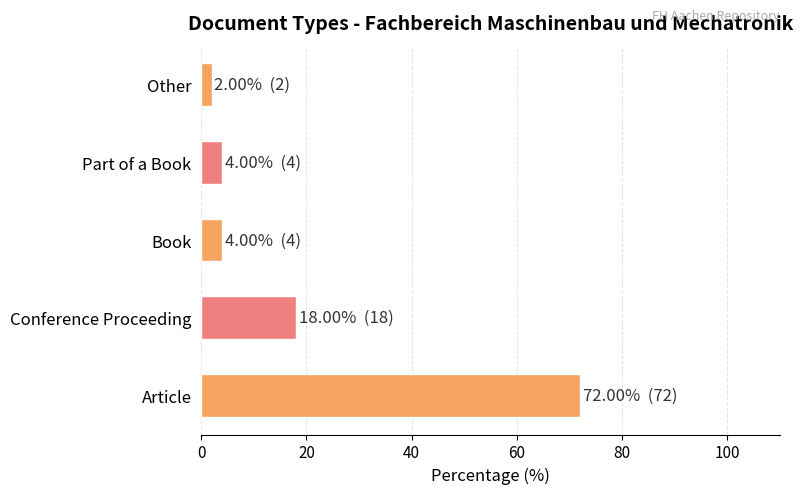

Which category has the highest value across all series?

Article